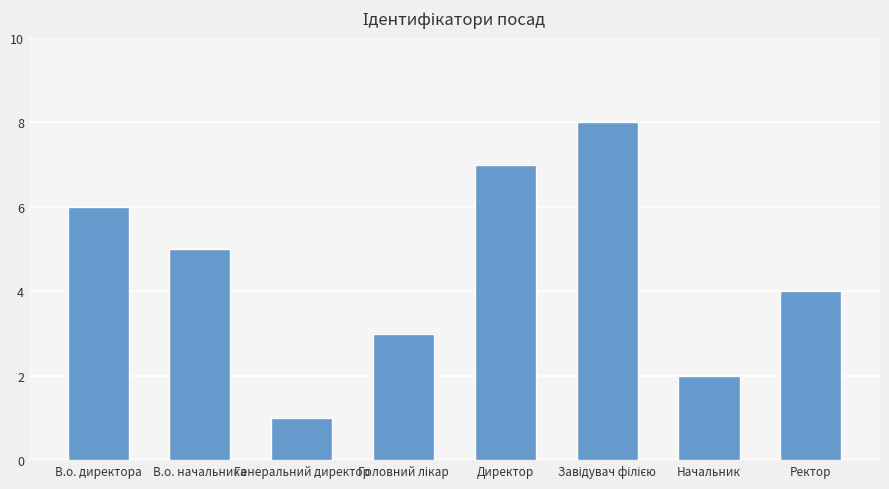

What position from the left is Директор?

5